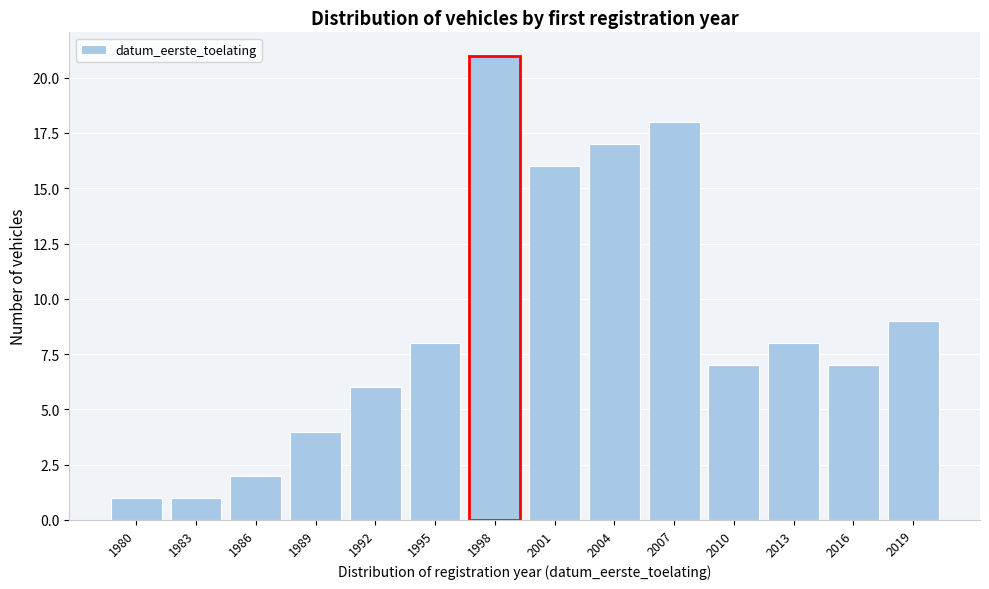

Reading left to right, extract all data points from this chart.

1980=1	1983=1	1986=2	1989=4	1992=6	1995=8	1998=21	2001=16	2004=17	2007=18	2010=7	2013=8	2016=7	2019=9